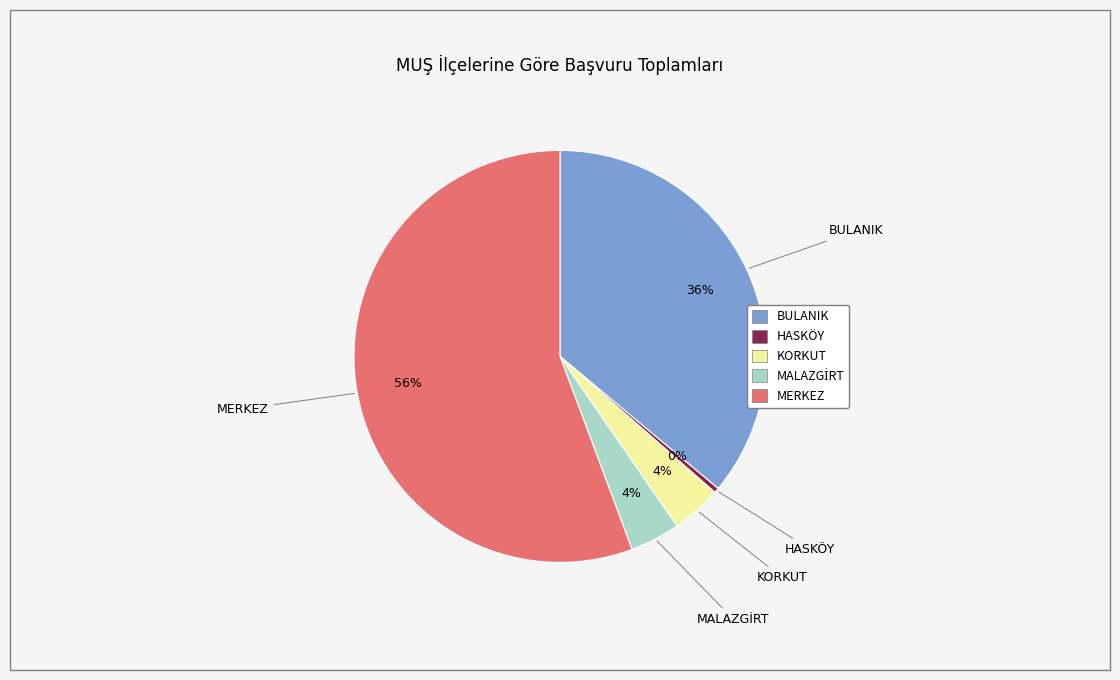

Between MERKEZ and BULANIK, which is larger?

MERKEZ